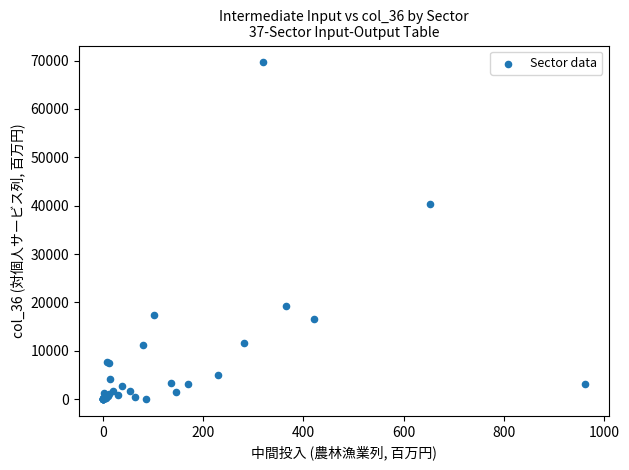

What Y value in the scatter plot is closest to 34814?

40368